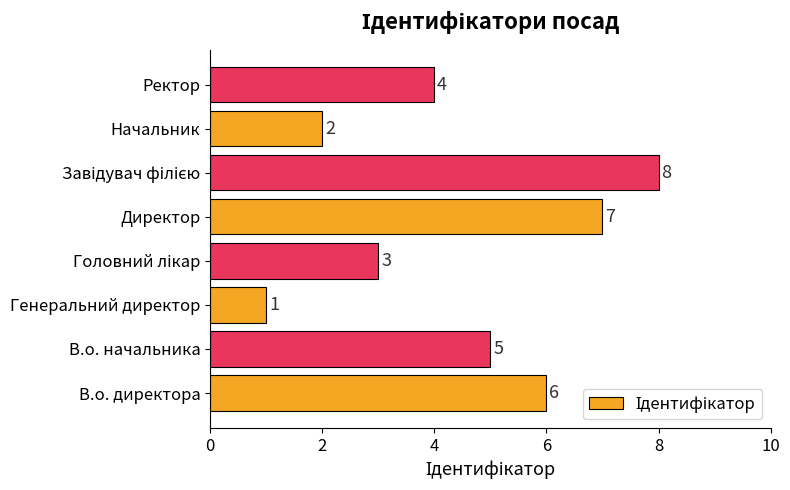

What is the sum of all values?

36